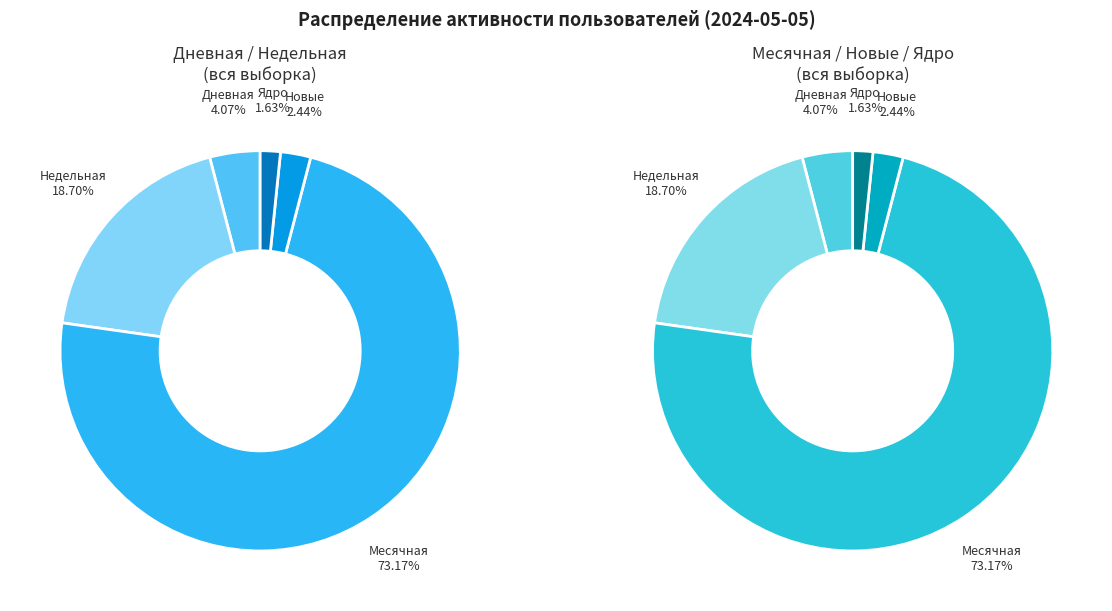

To the nearest percent, what portion does Дневная represent?

4%